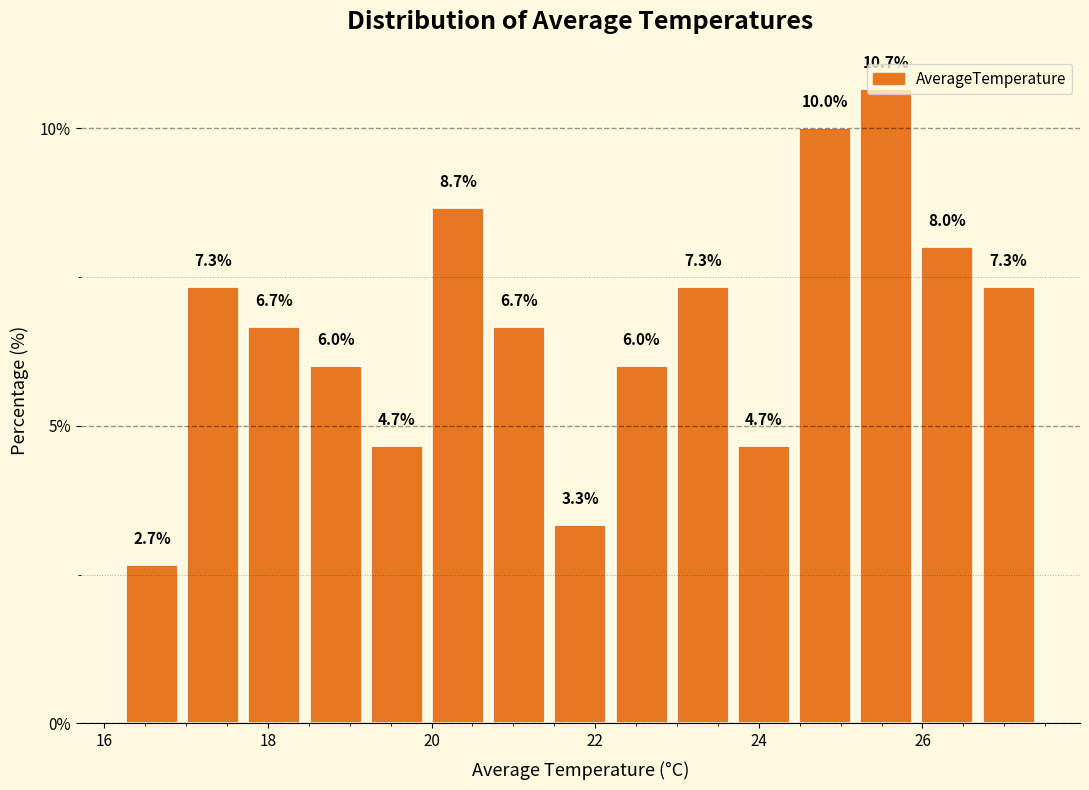

Read against the x-axis, roughly where is the centre of the tallest bar?

25.6